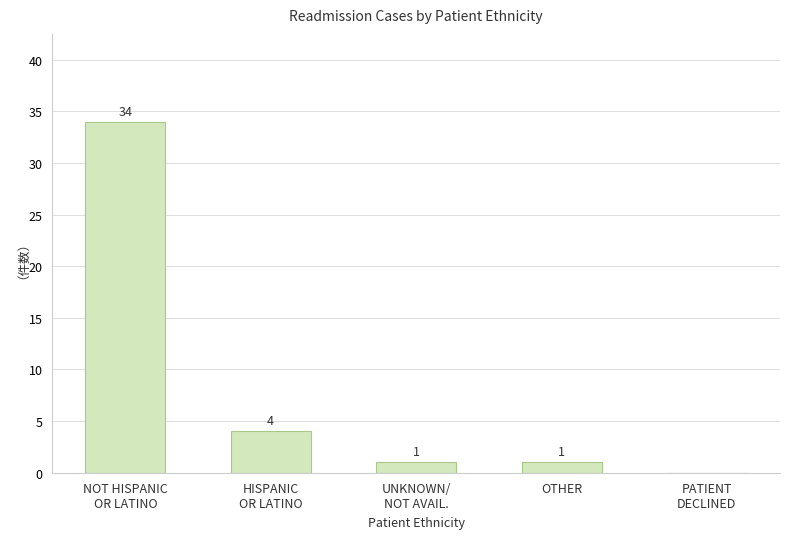

Between OTHER and PATIENT
DECLINED, which is larger?

OTHER